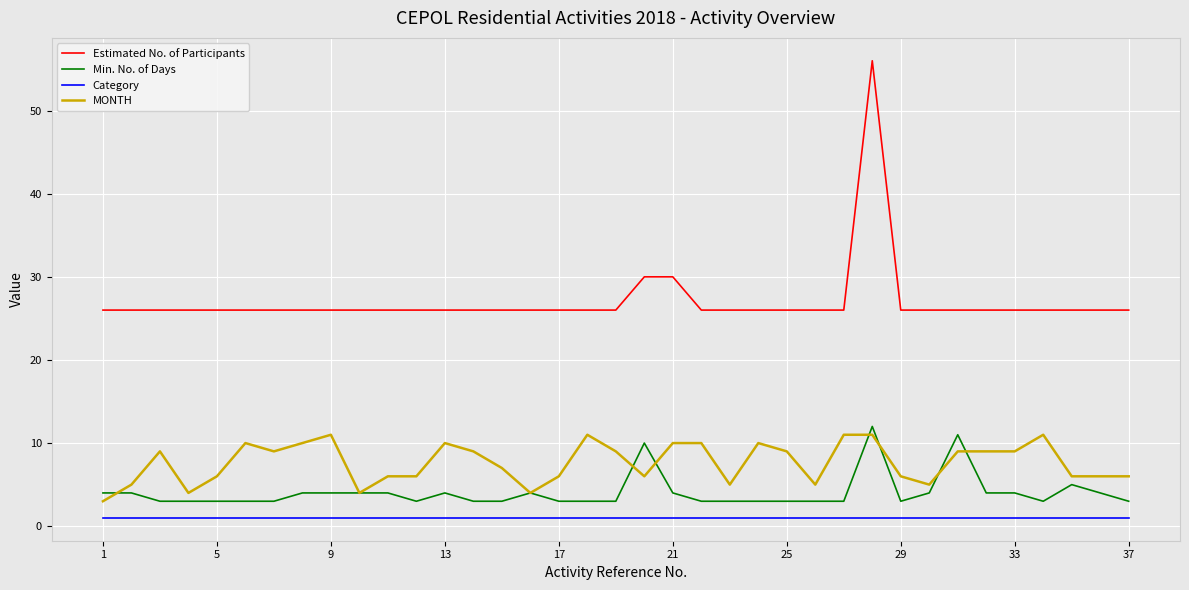

What is the sum of all Min. No. of Days values?

150